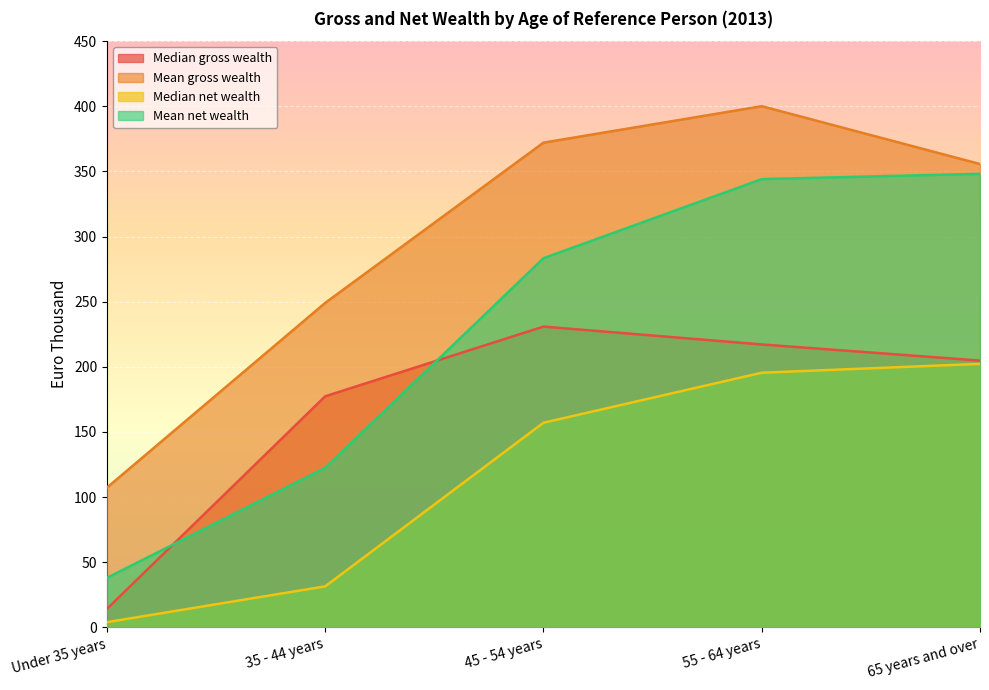

True or false: Median gross wealth and Median net wealth intersect in this chart.

False